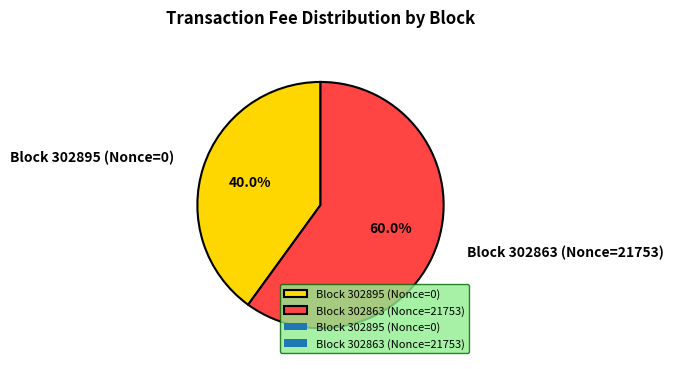

Is there any slice that represents more than half of the pie?

Yes